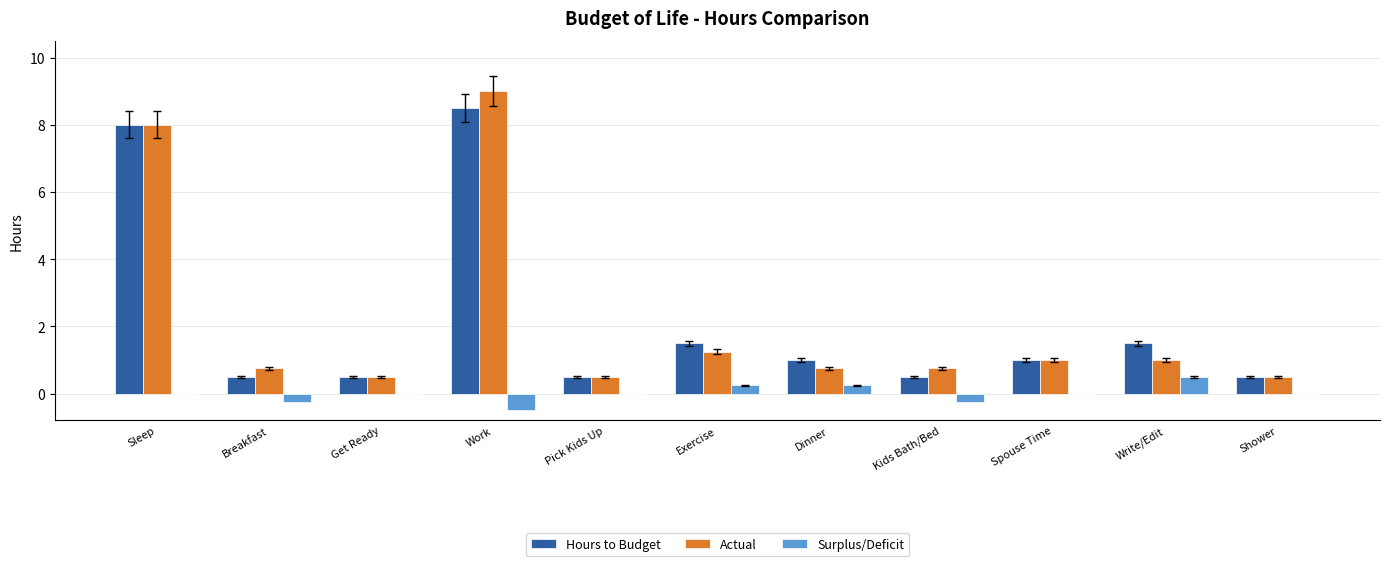

What is the sum of the Hours to Budget values at Dinner and Pick Kids Up?

1.5